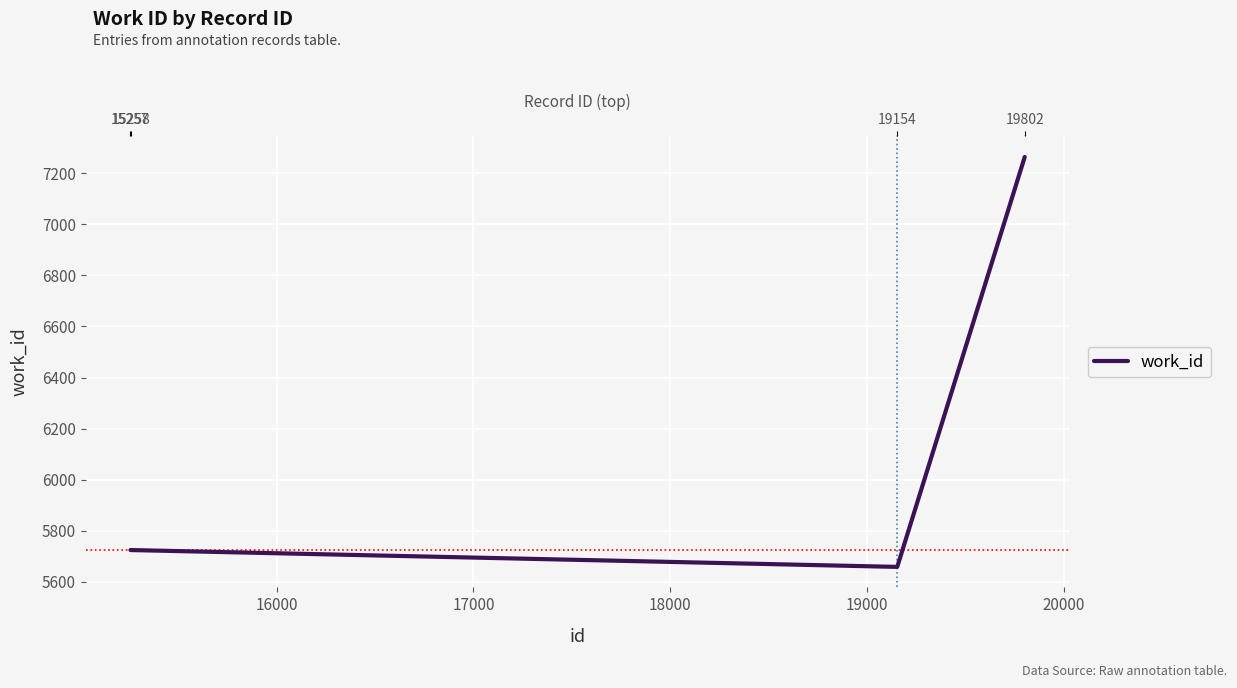

Count the number of values greater than 5724.

1